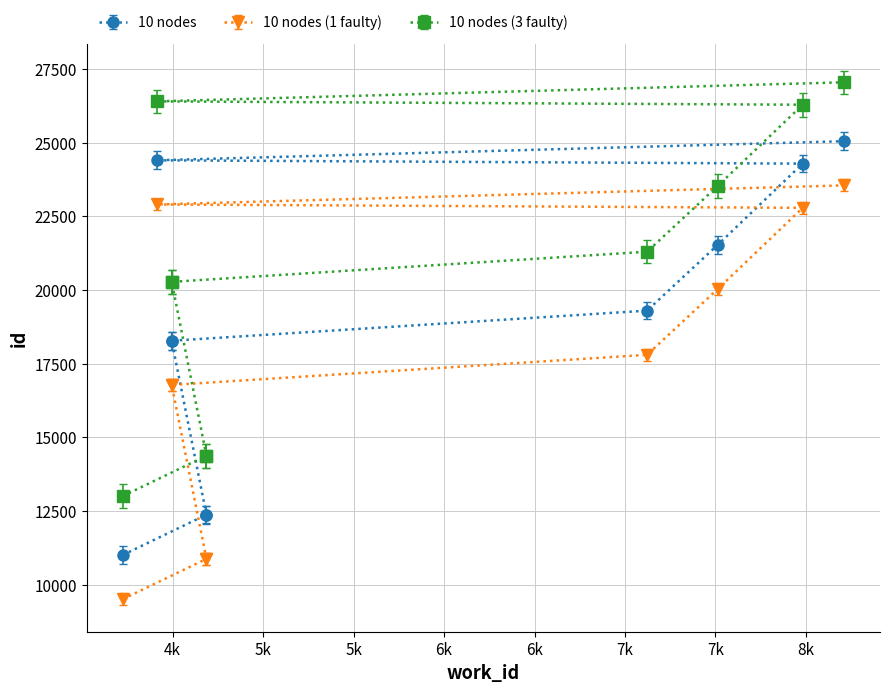

True or false: the data has more than 1 interior local peaks.

False